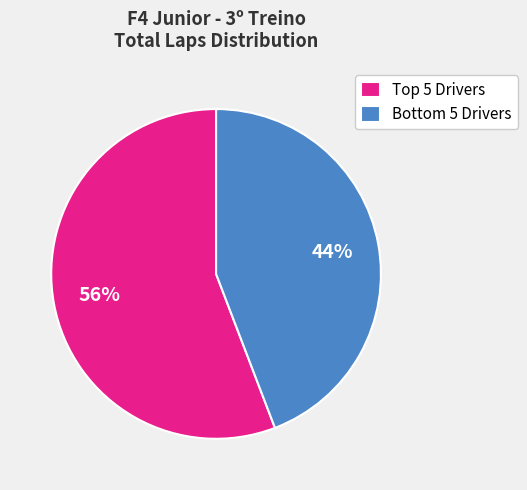

Is there any slice that represents more than half of the pie?

Yes